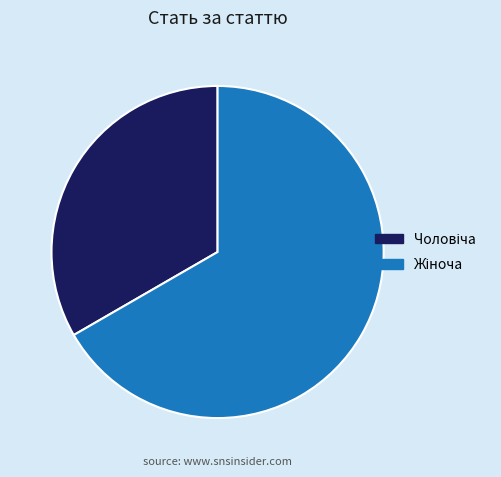

How many slices are in this pie chart?

2